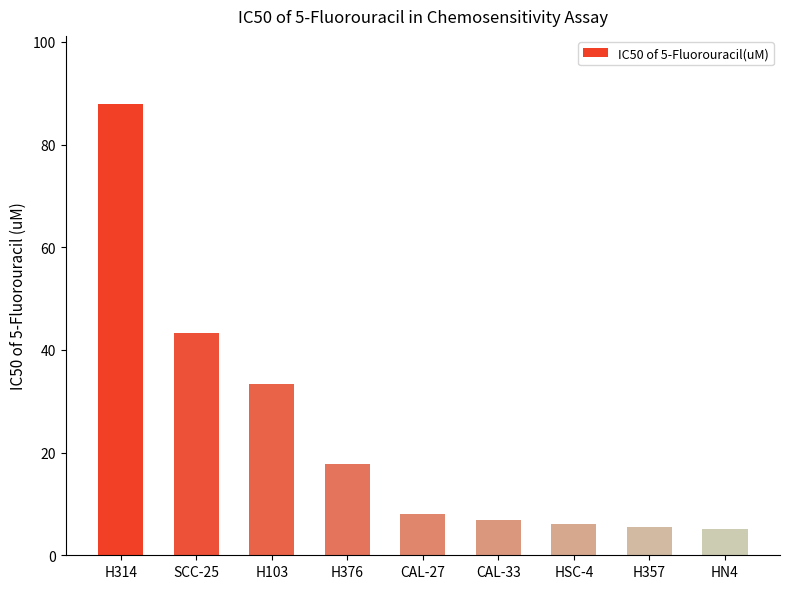

The value at H314 is 120.2. True or false?

False